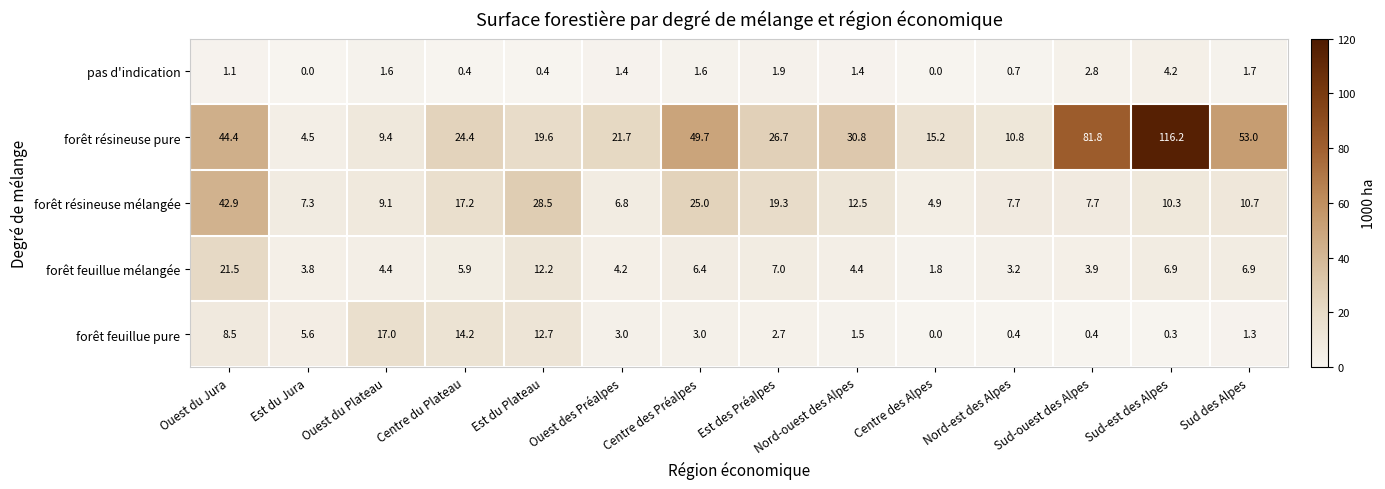

Is it true that forêt feuillue pure equals 14.2 at Centre du Plateau?

True